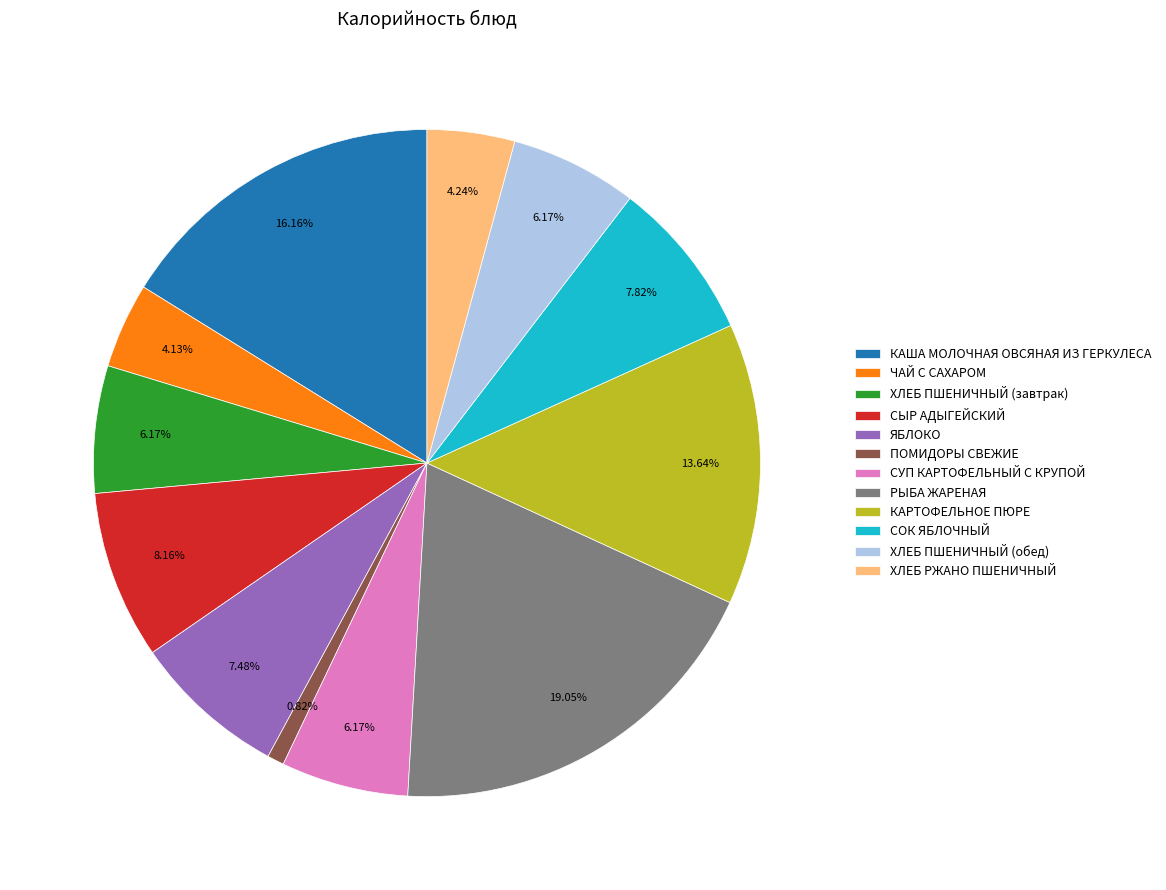

What percentage is NOT represented by КАРТОФЕЛЬНОЕ ПЮРЕ?

86.4%